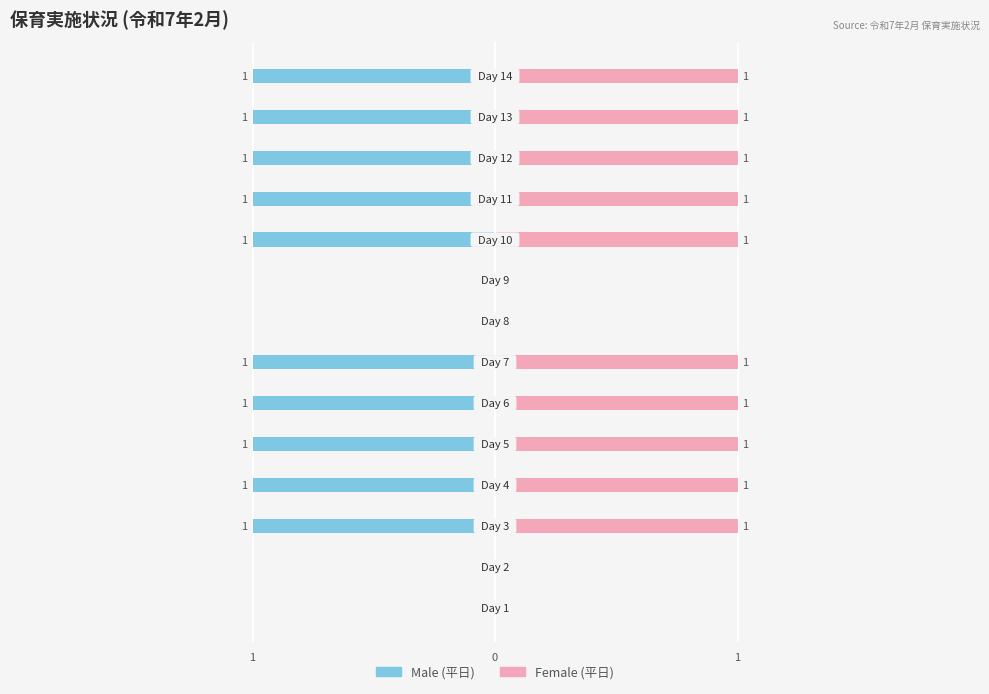

How many categories are shown in the chart?

14